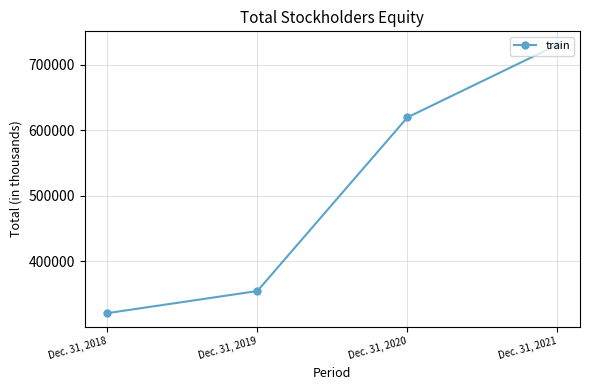

Rank the categories by value from lowest to highest.

Dec. 31, 2018, Dec. 31, 2019, Dec. 31, 2020, Dec. 31, 2021